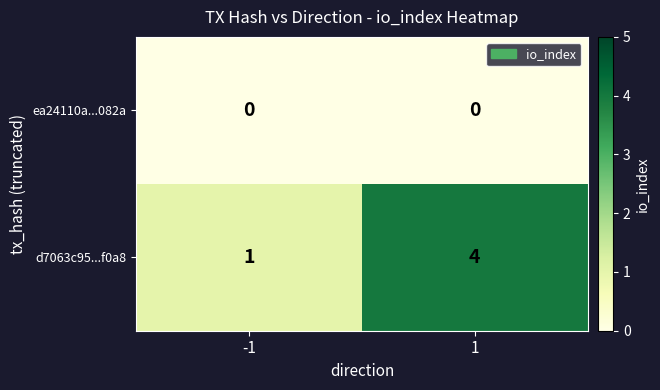

Rank the series by their maximum value, from highest to lowest.

d7063c95...f0a8, ea24110a...082a